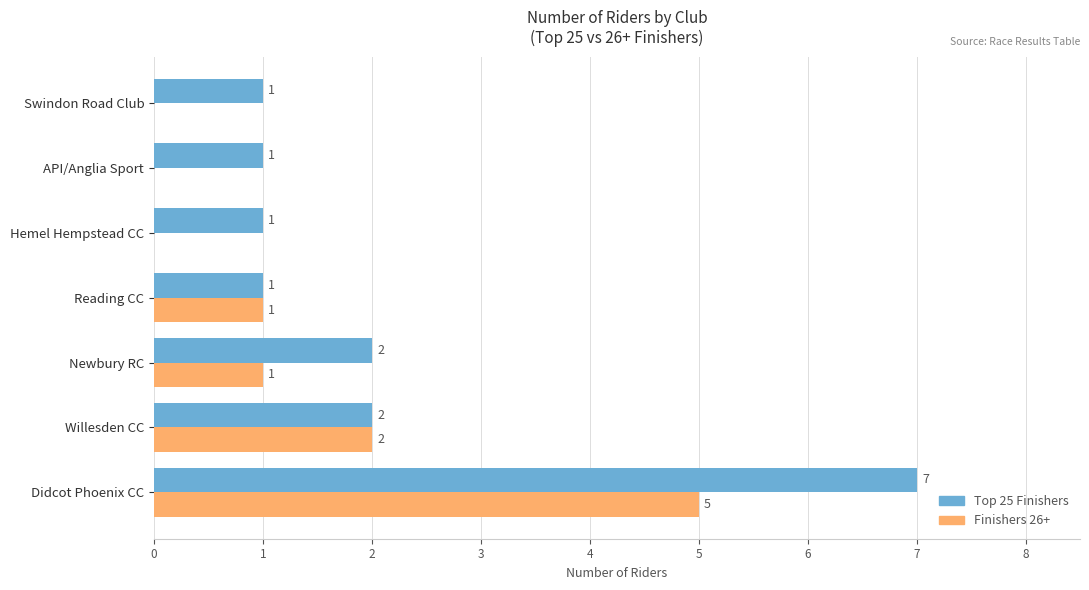

How many Top 25 Finishers values are between 1 and 2?

6